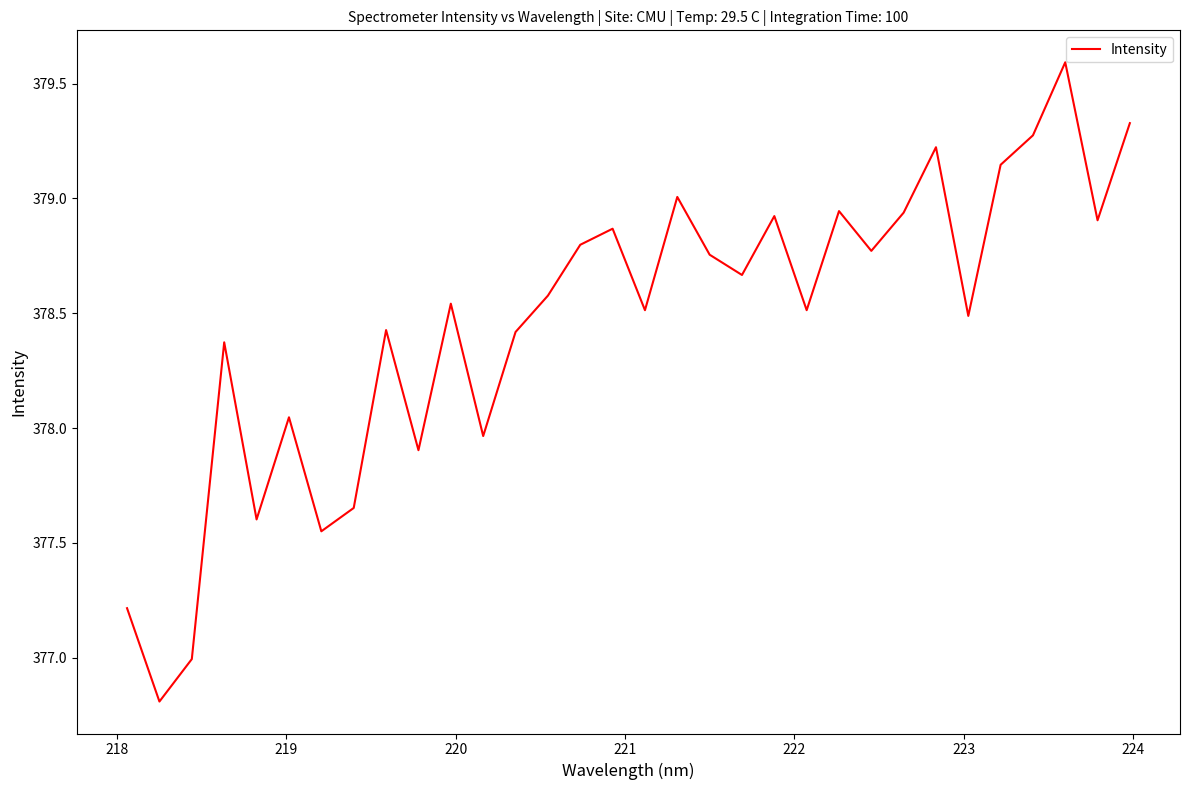

What is the greatest value displayed?

379.6